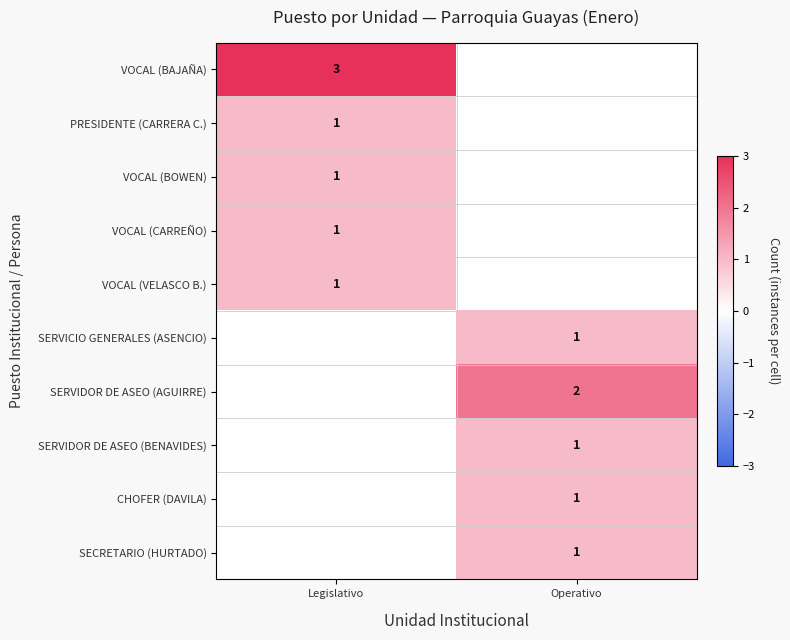

What is the greatest value displayed?

3